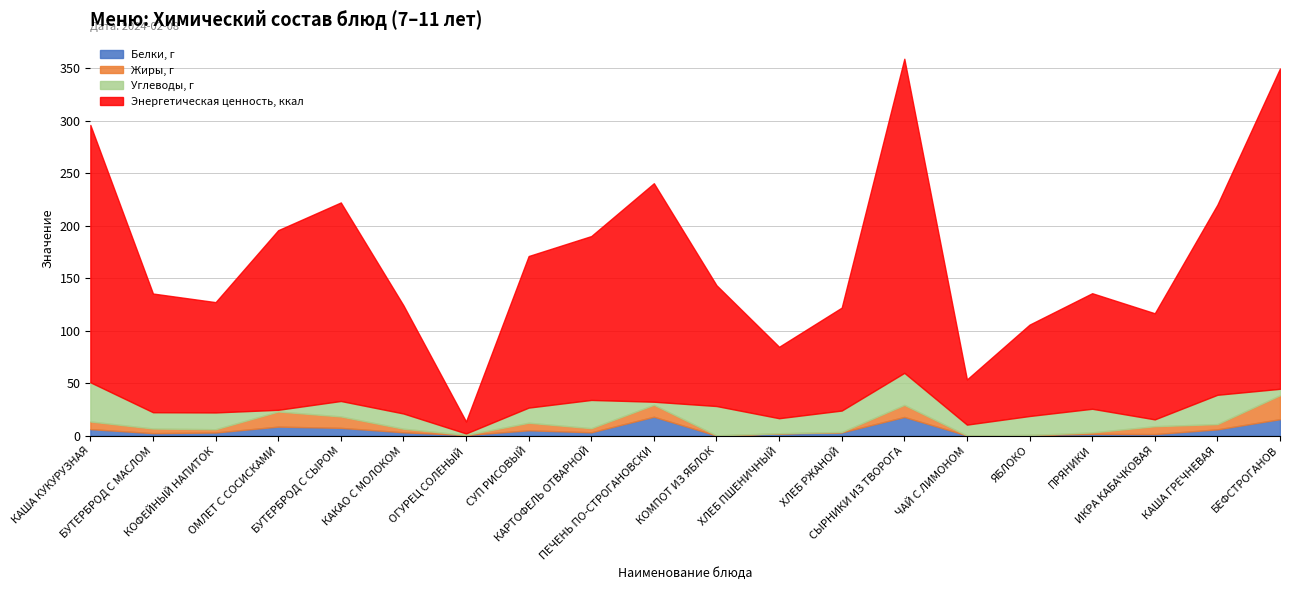

True or false: Жиры, г and Белки, г cross at least once.

True